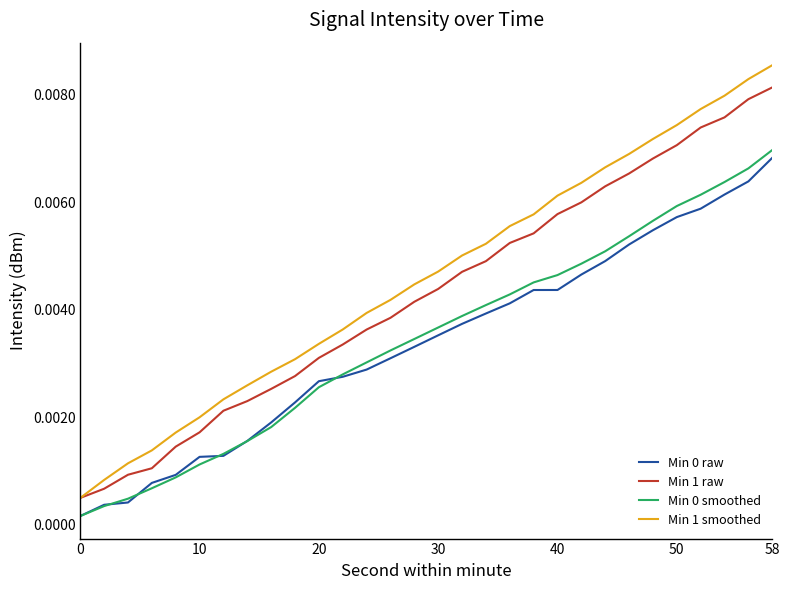

Which series has the largest range (max minus min)?

Min 1 smoothed